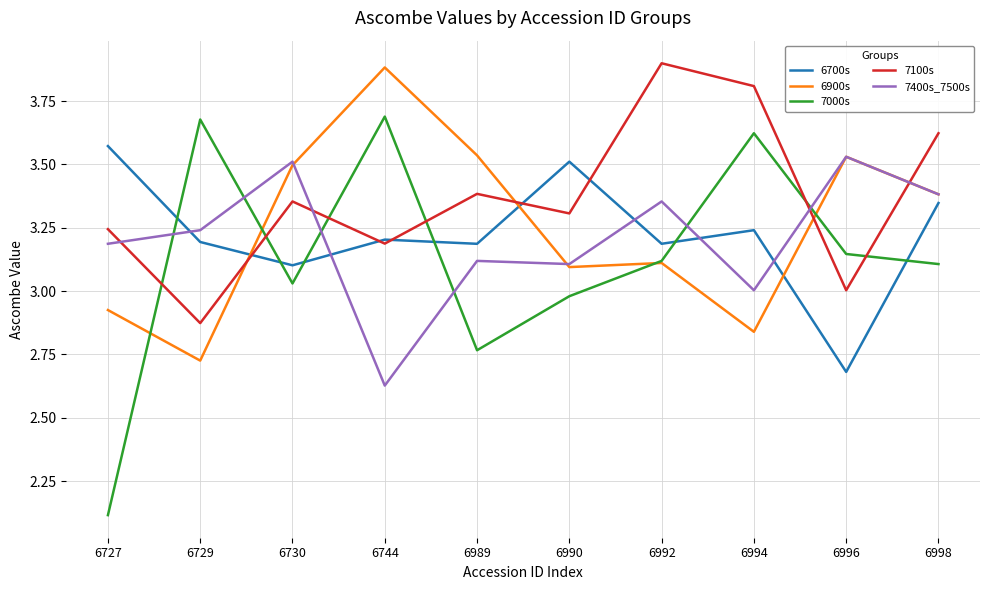

What are all the series names shown in the legend?

6700s, 6900s, 7000s, 7100s, 7400s_7500s